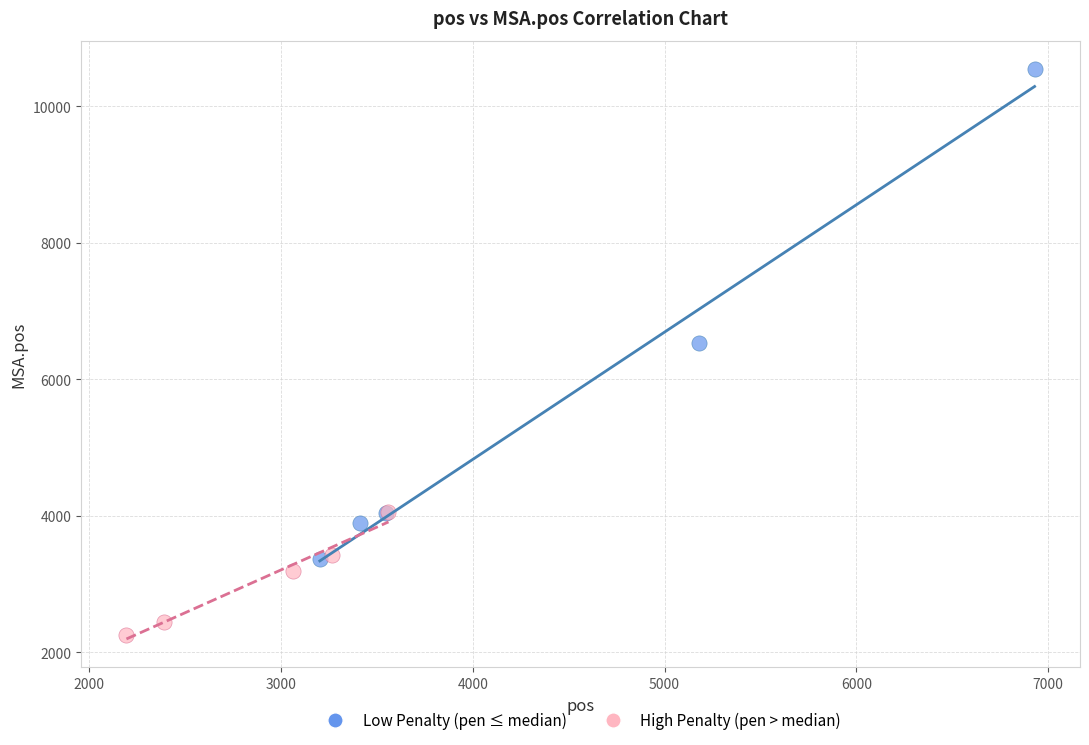

Which series reaches the minimum Y coordinate?

High Penalty (pen > median)